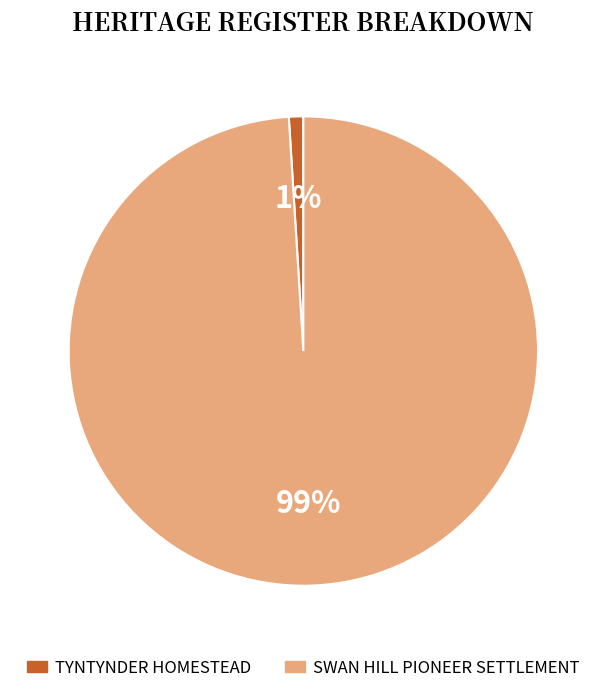

Combined, do SWAN HILL PIONEER SETTLEMENT and TYNTYNDER HOMESTEAD account for over 50%?

Yes